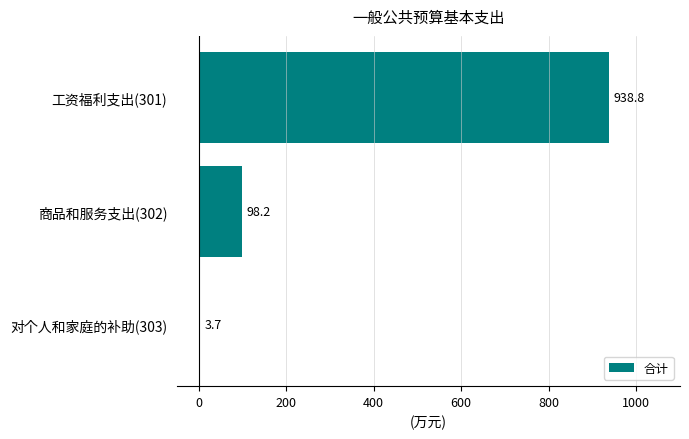

What is the sum of all values?

1040.7